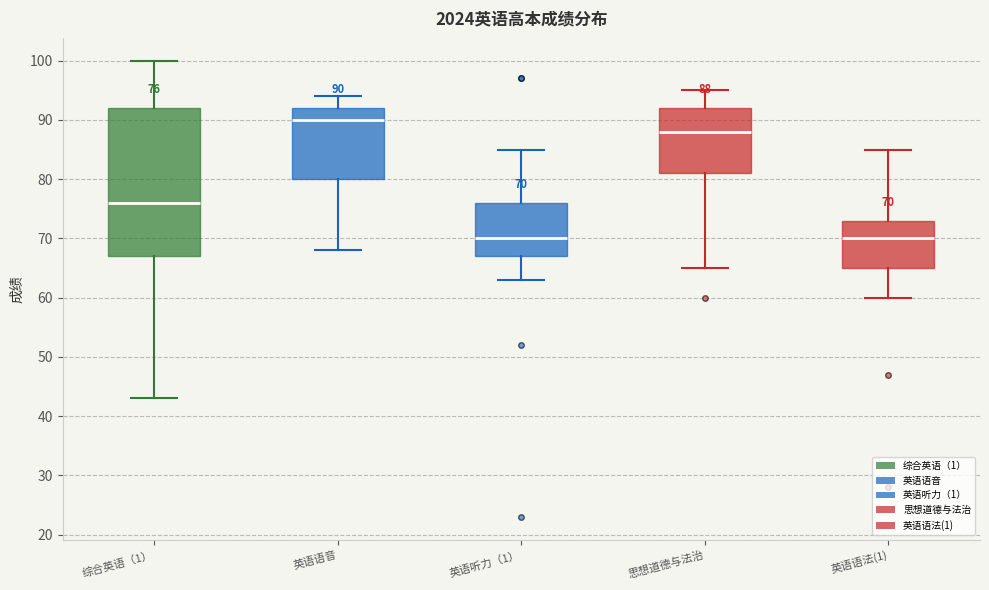

Comparing the boxes themselves (not the whiskers), which one is the tallest?

综合英语（1）